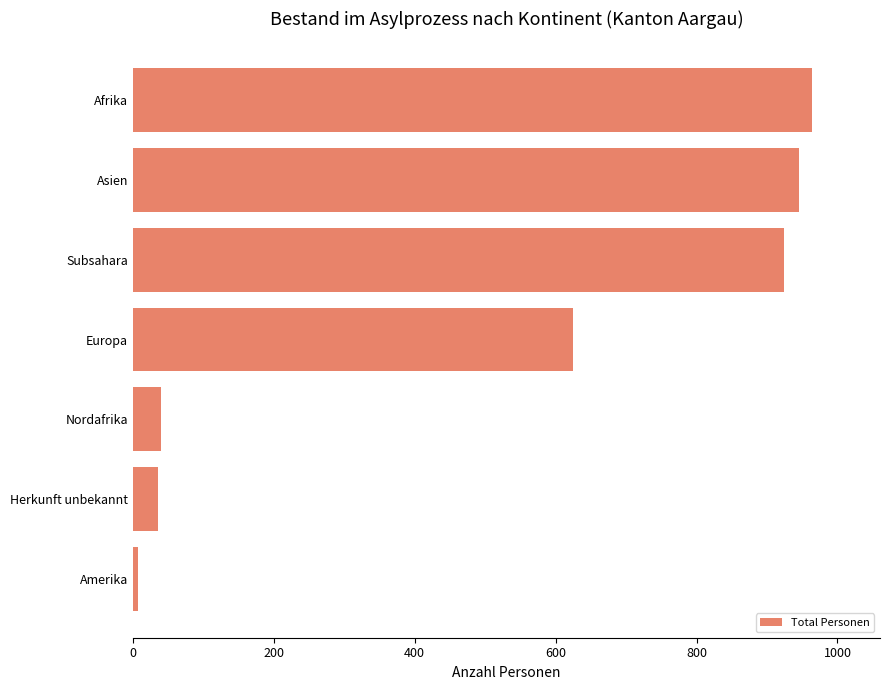

Between Herkunft unbekannt and Afrika, which is larger?

Afrika